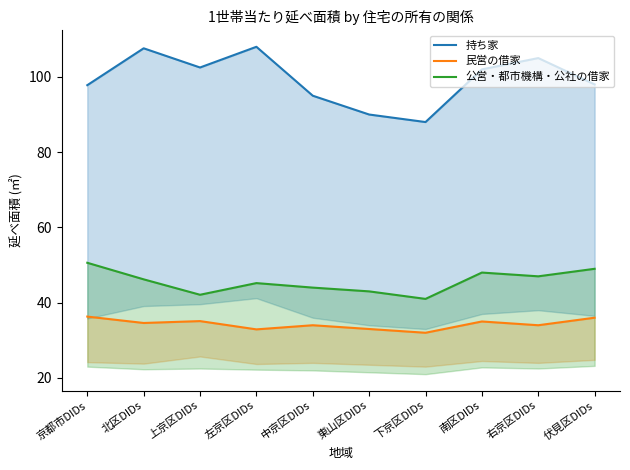

Rank the categories by 持ち家 value from lowest to highest.

下京区DIDs, 東山区DIDs, 中京区DIDs, 京都市DIDs, 伏見区DIDs, 南区DIDs, 上京区DIDs, 右京区DIDs, 北区DIDs, 左京区DIDs